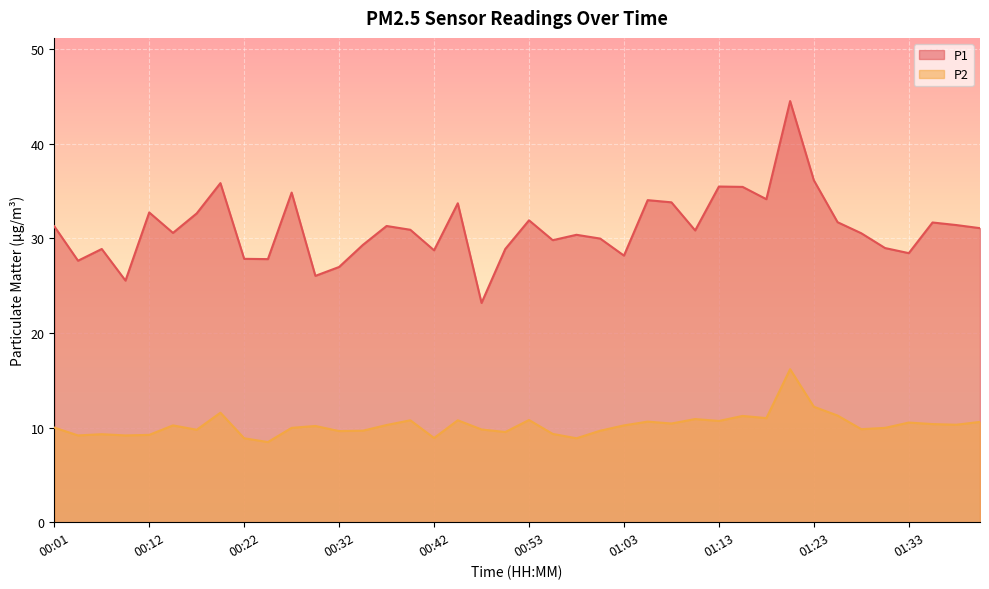

Rank the series at 01:21 from lowest to highest value.

P2, P1